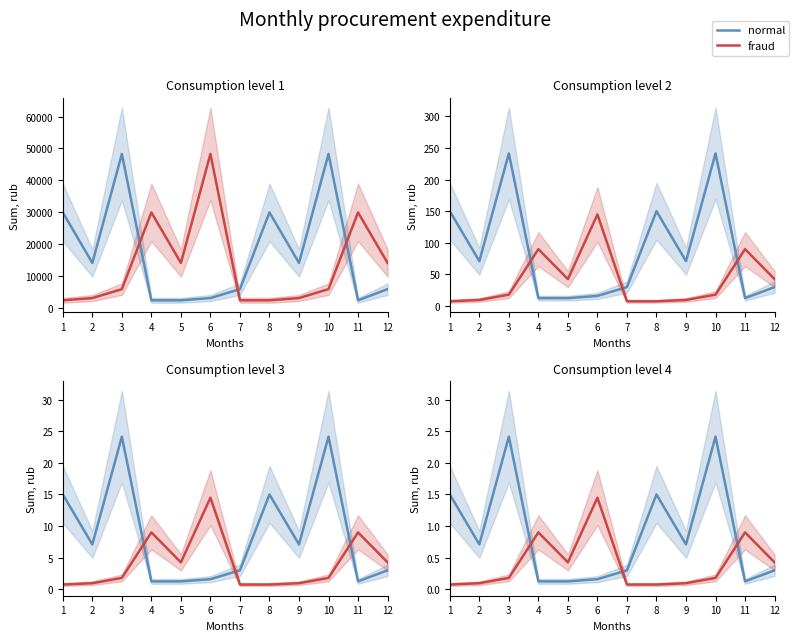

What are all the series names shown in the legend?

normal, fraud